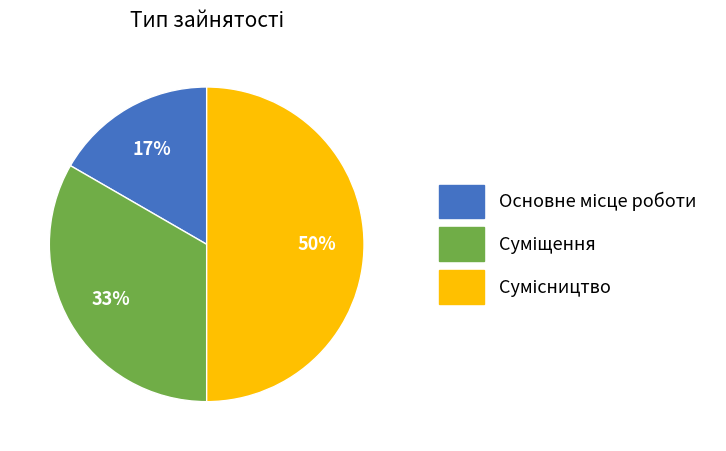

How many segments does this pie chart have?

3